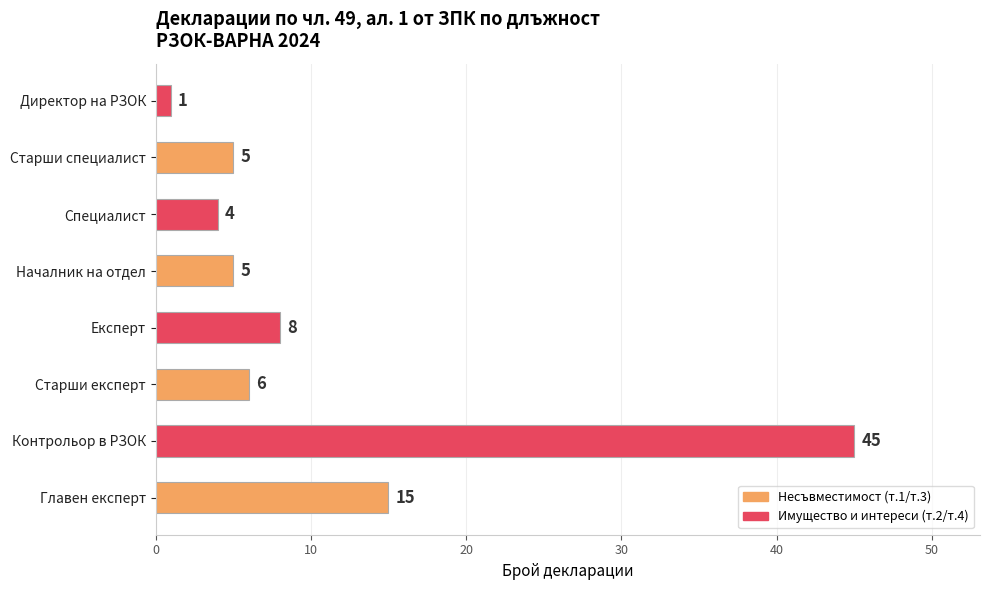

What is the change in value from Контрольор в РЗОК to Началник на отдел?

-40